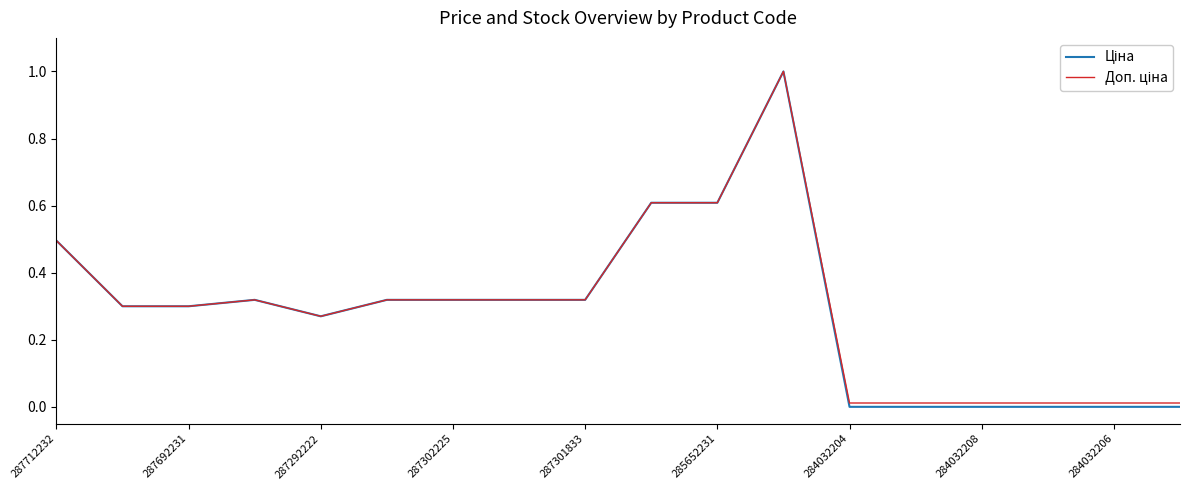

How many lines are shown in the chart?

2